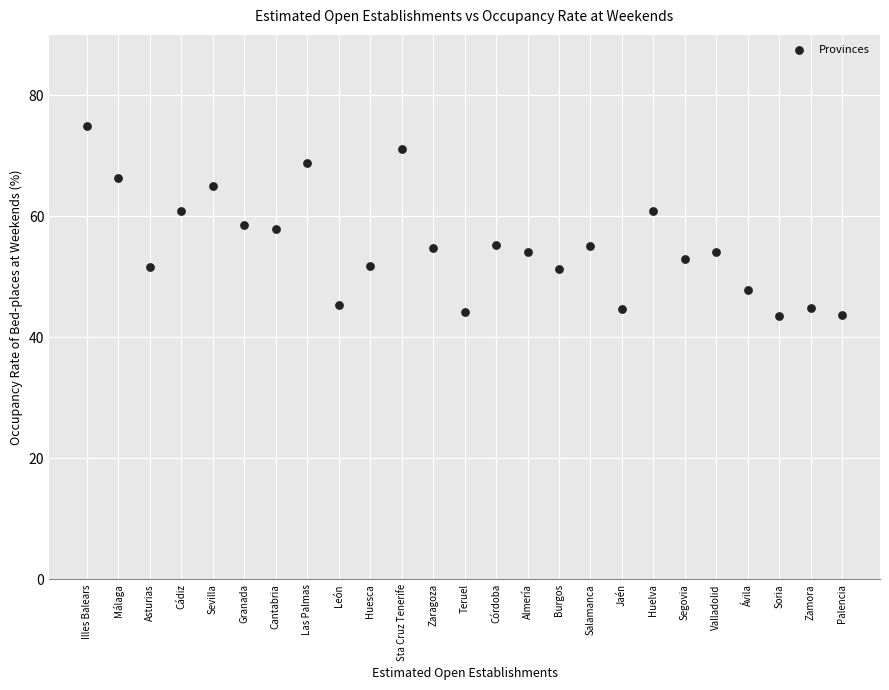

What is the range of Y values (max minus min)?

31.4